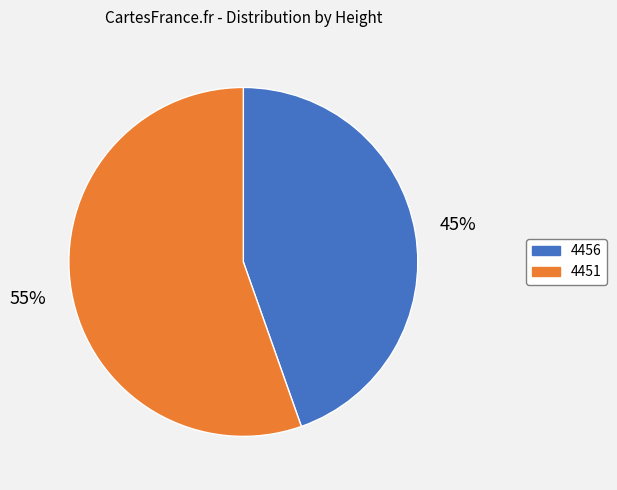

Rank the categories by value from lowest to highest.

4456, 4451